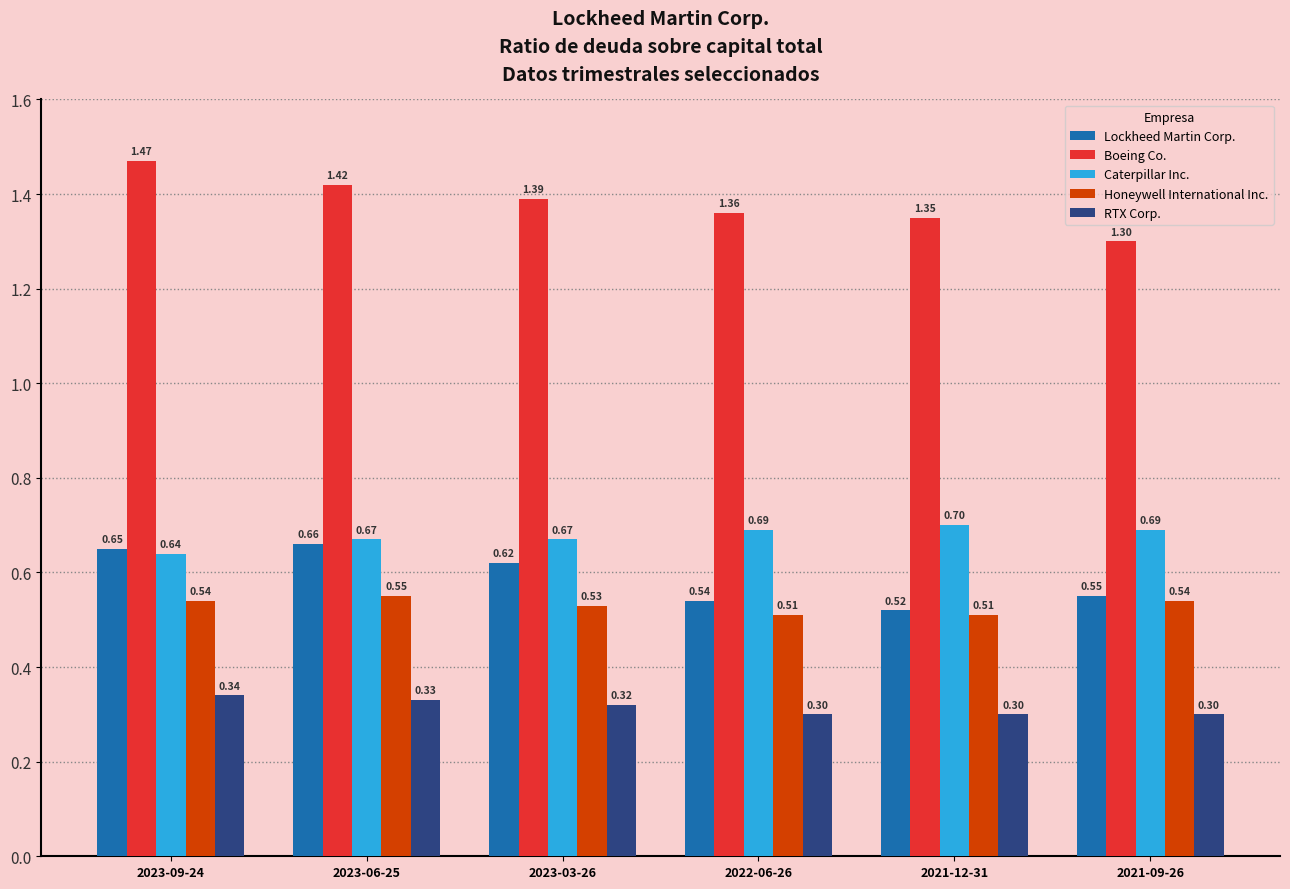

What is the label of the 6th bar from the left?

2021-09-26